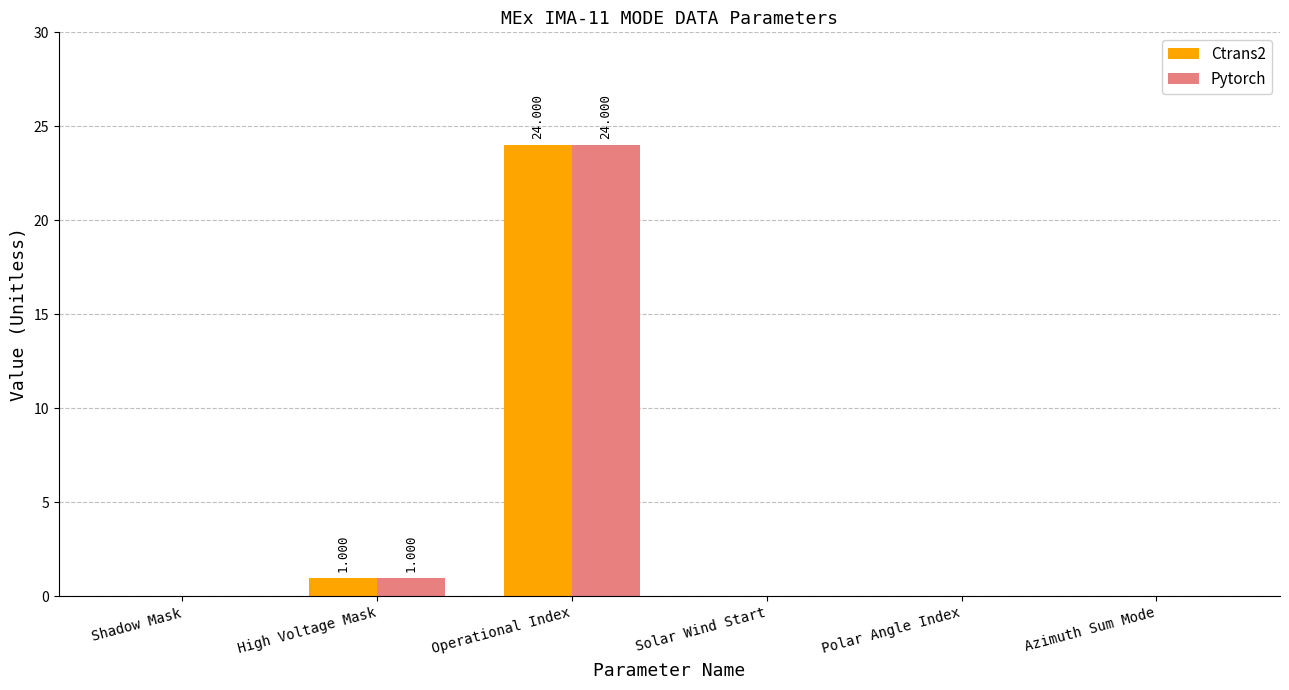

Where is Ctrans2 nearest to the value 12?

High Voltage Mask